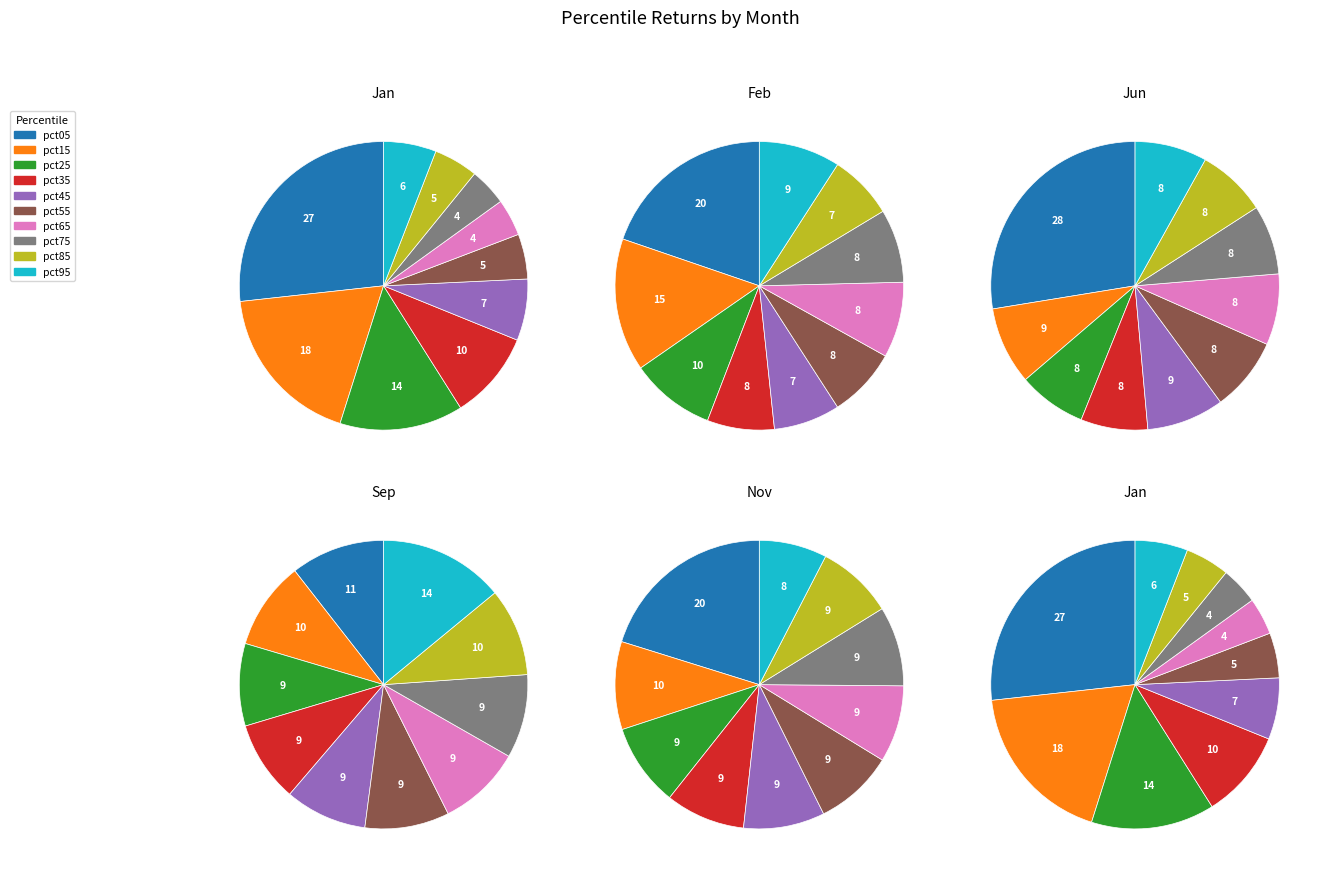

How many slices are in this pie chart?

10